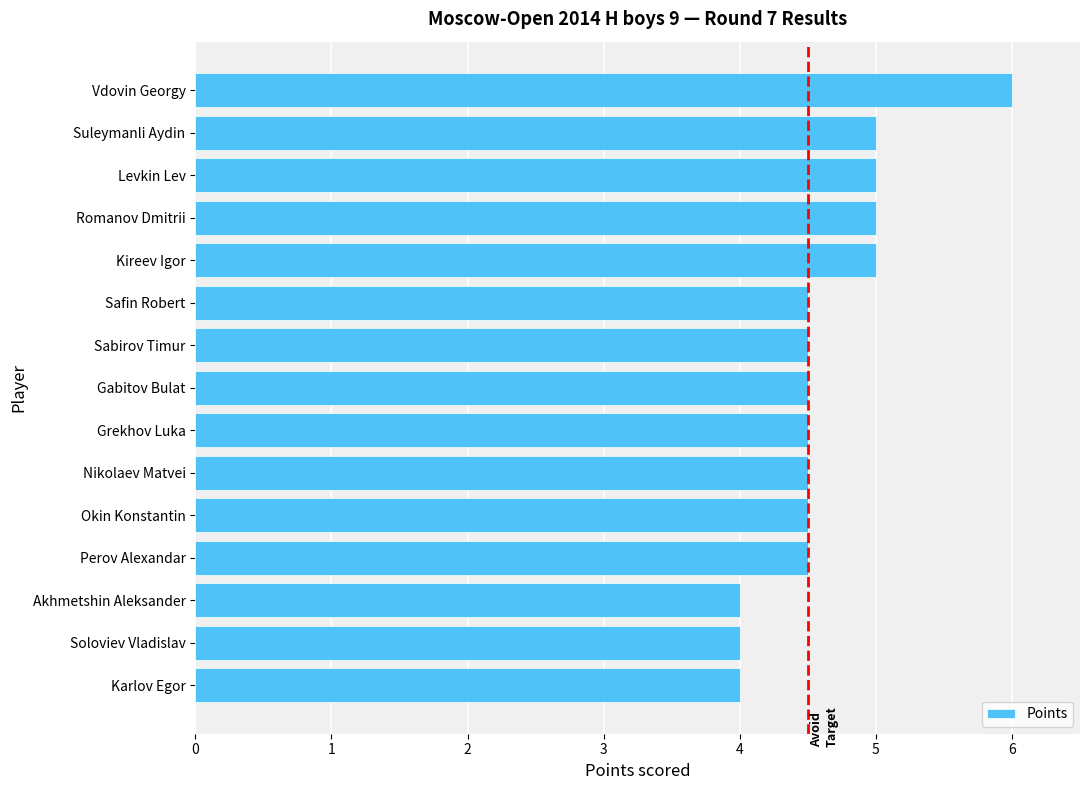

How many bars are there in total?

15